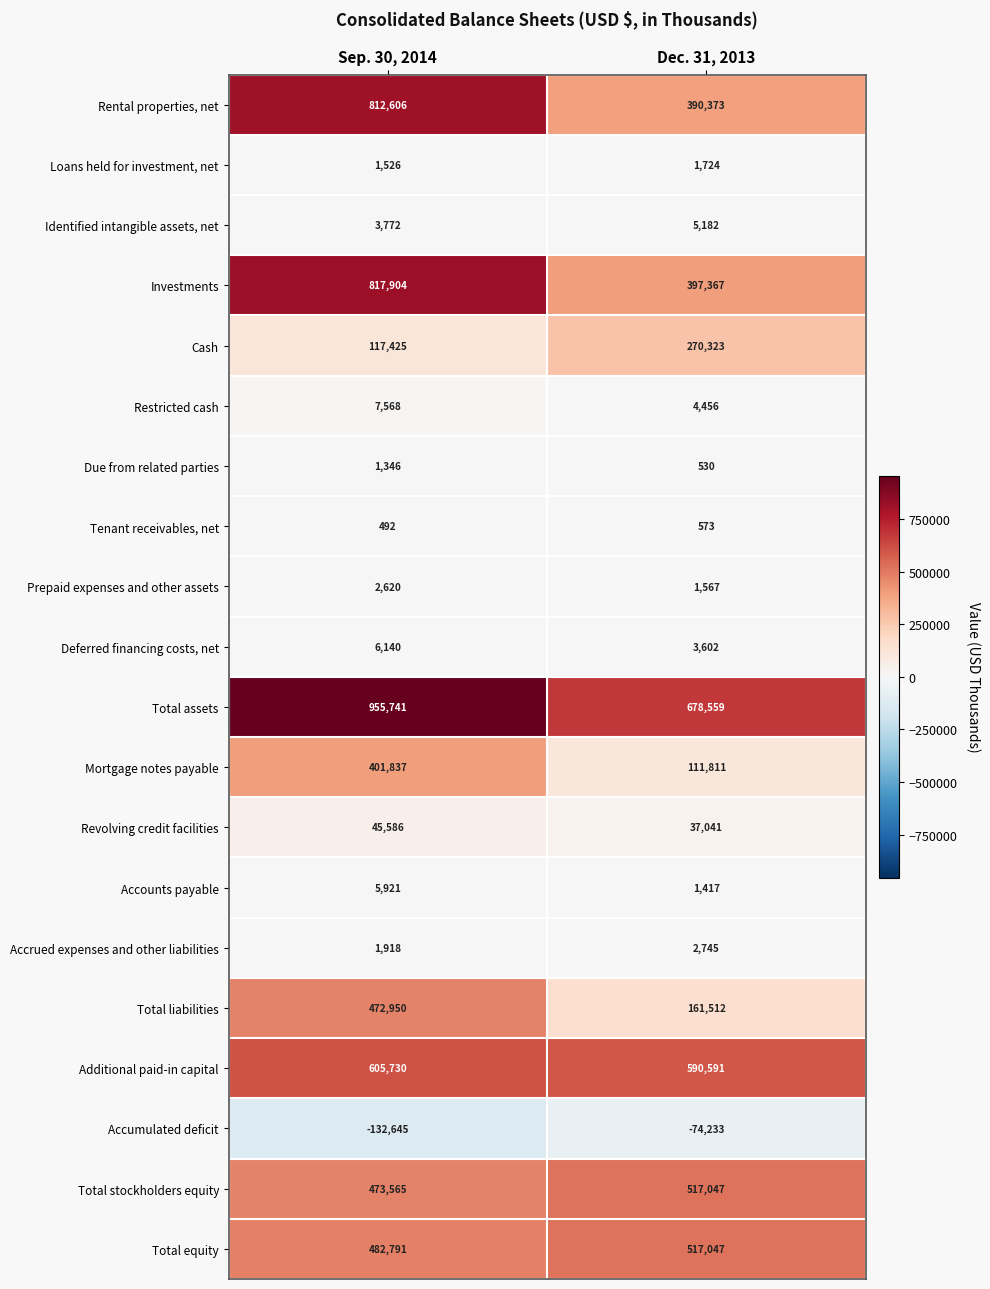

Which series has the widest spread of values?

Rental properties, net